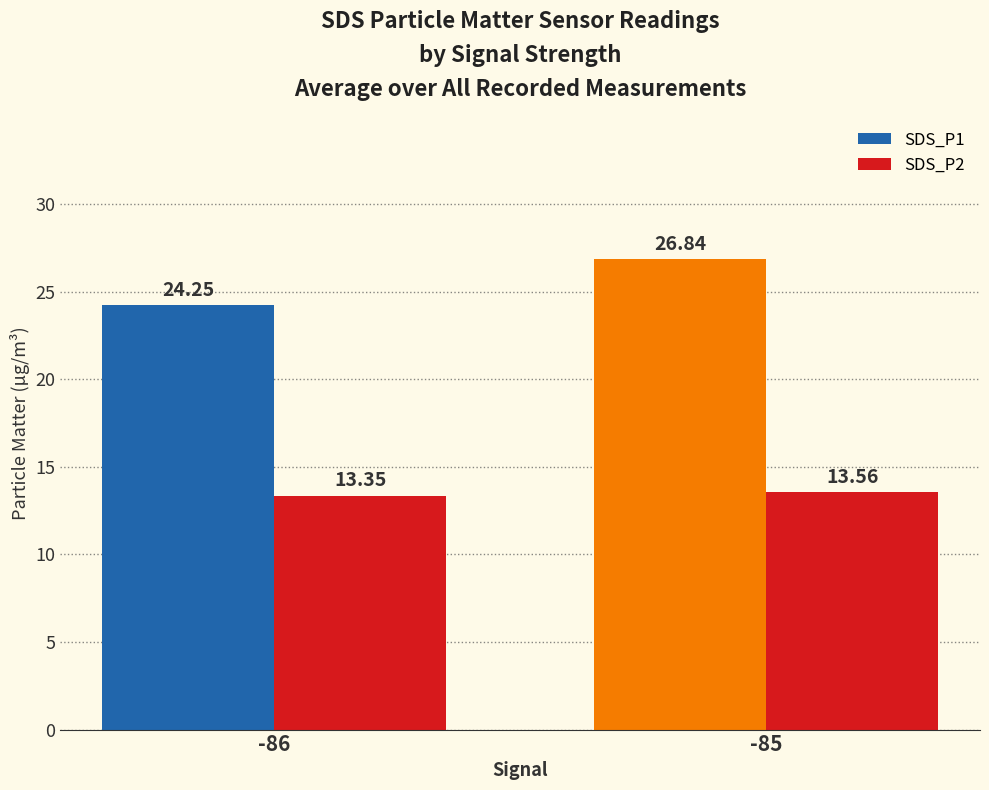

What is the difference between the maximum and minimum values in the SDS_P1 series?

2.6